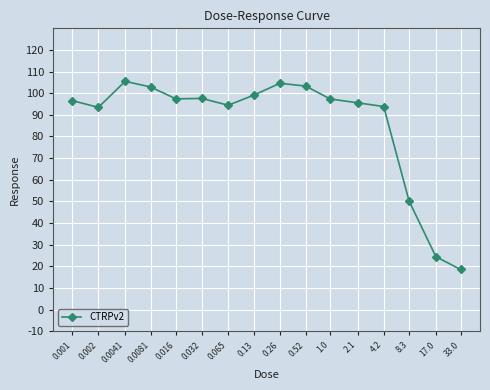

The value at 4.2 is 124.7. True or false?

False